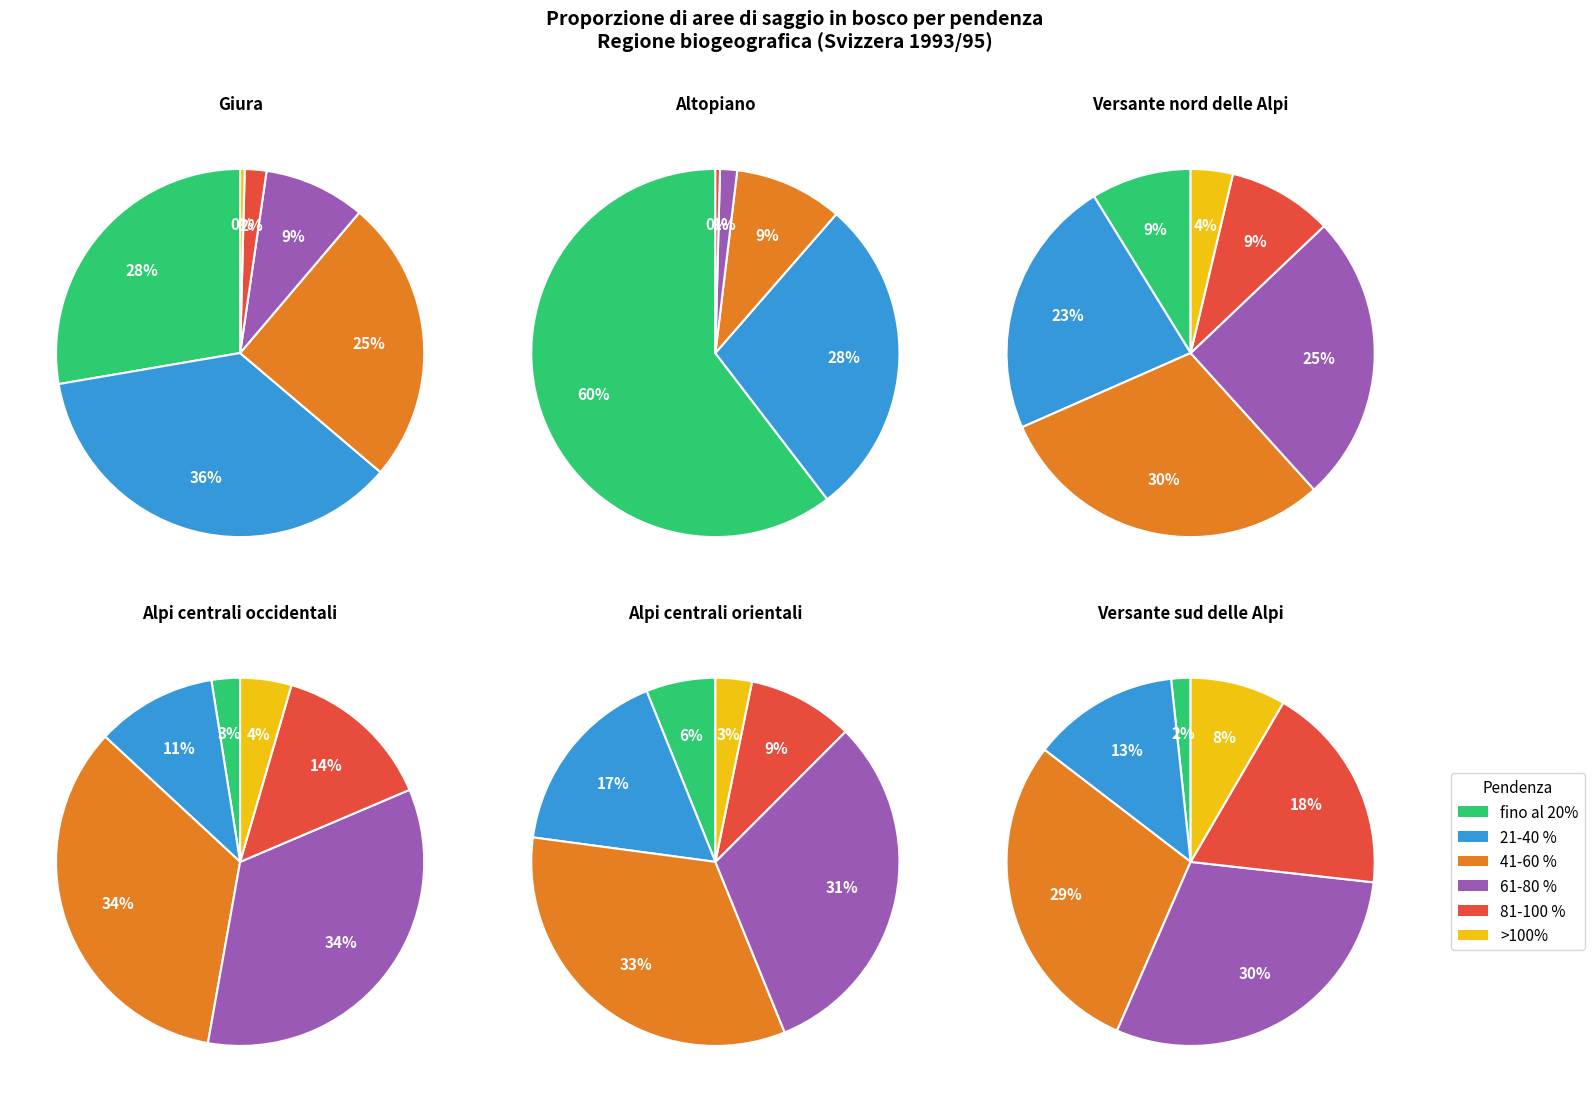

Which series has the largest range (max minus min)?

fino al 20%